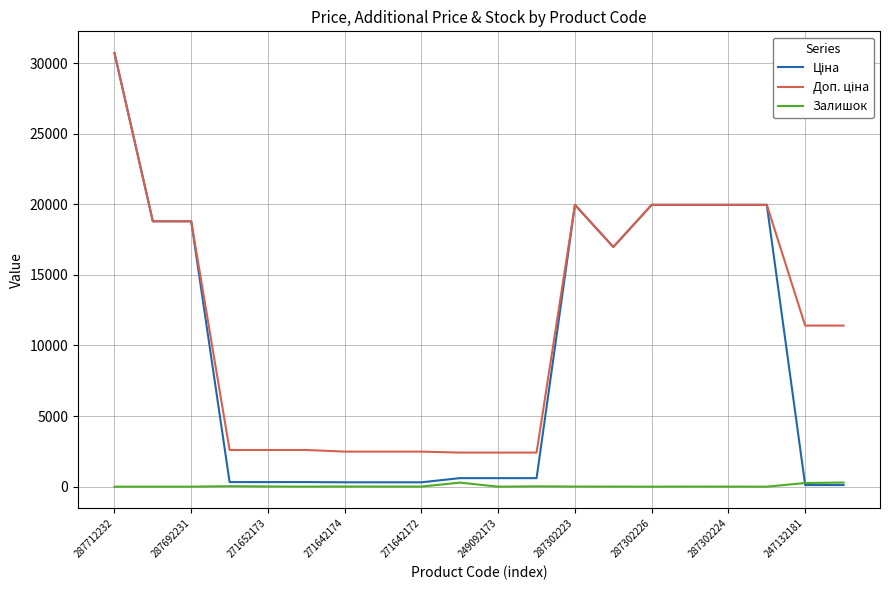

List the series in order of their peak value, highest first.

Ціна, Доп. ціна, Залишок